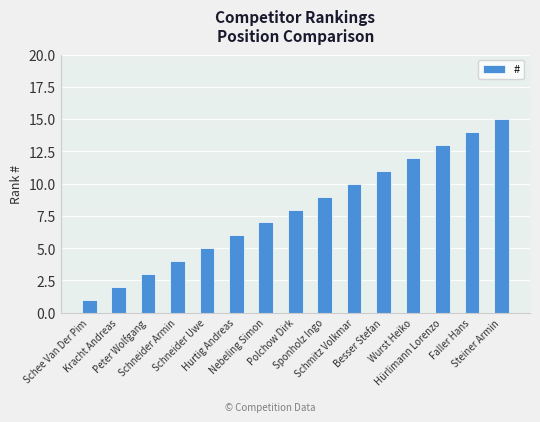

Reading right to left, what are all the values shown in this chart?

15	14	13	12	11	10	9	8	7	6	5	4	3	2	1